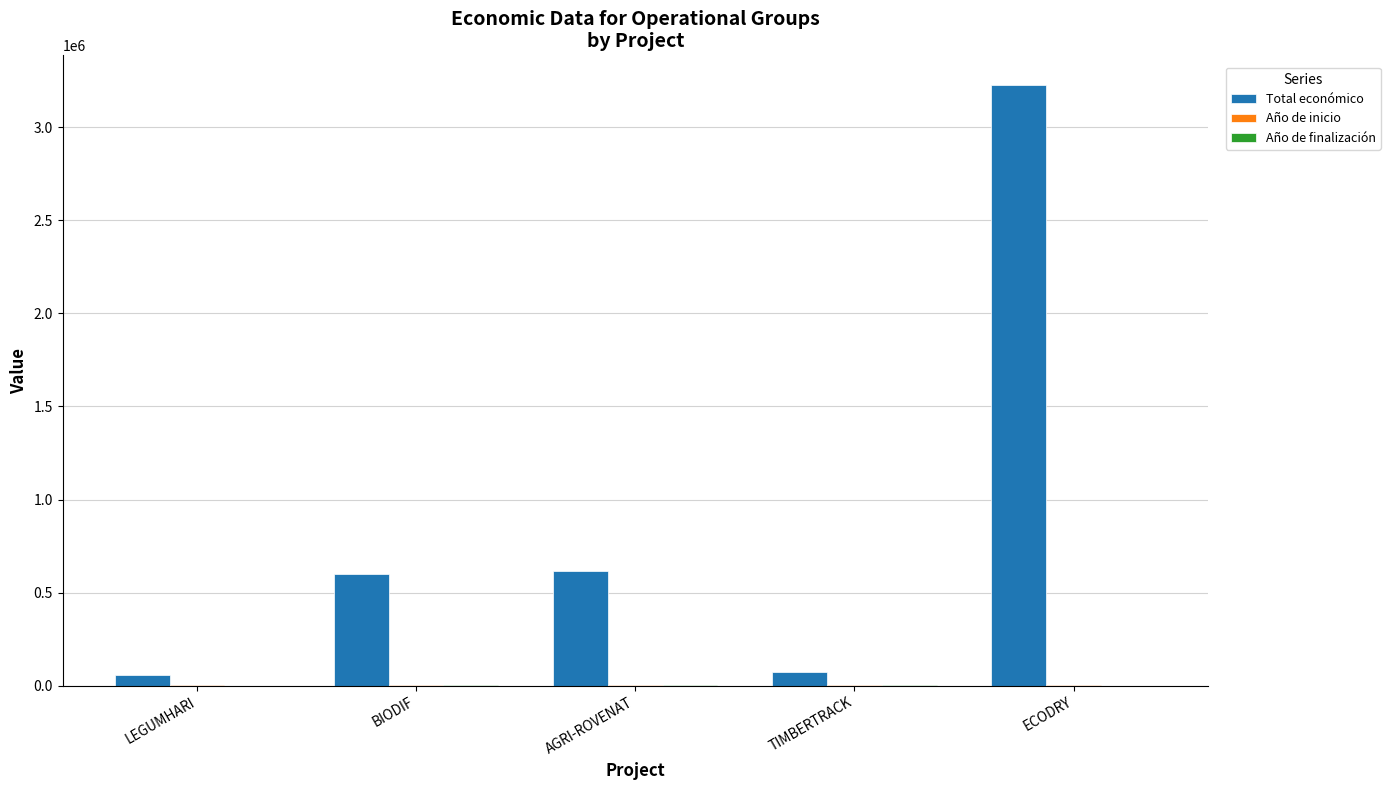

Which series has the largest range (max minus min)?

Total económico